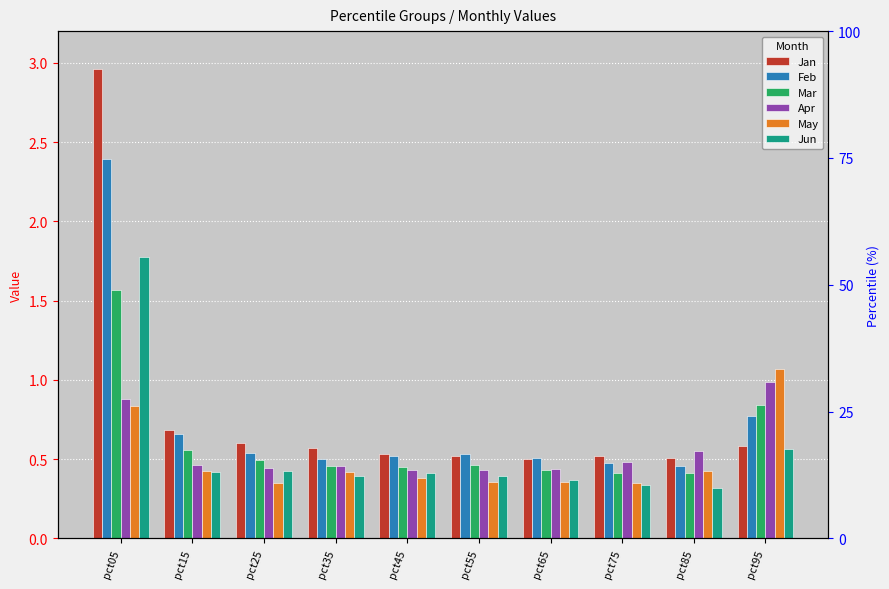

How many bars are there in total?

60